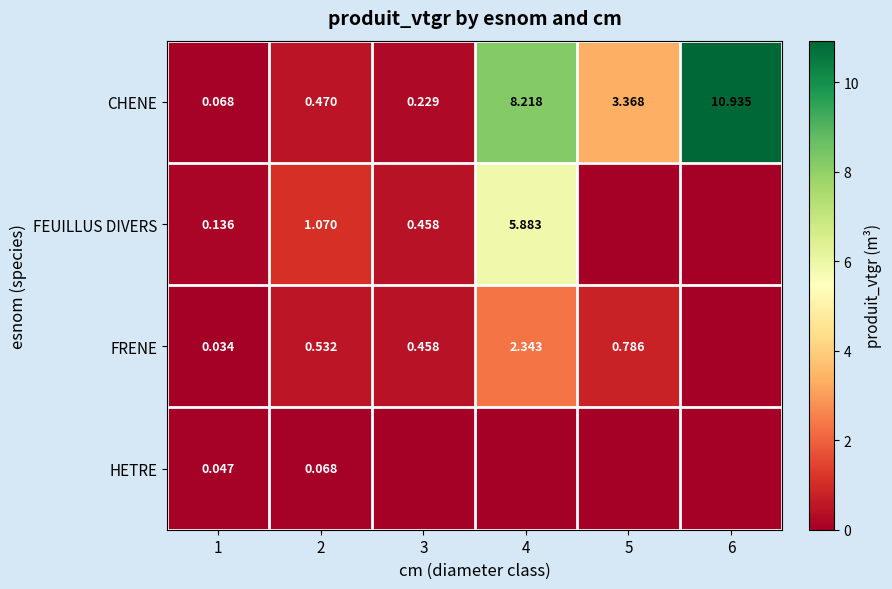

Is the value of FRENE at 5 greater than the value of HETRE at 2?

Yes